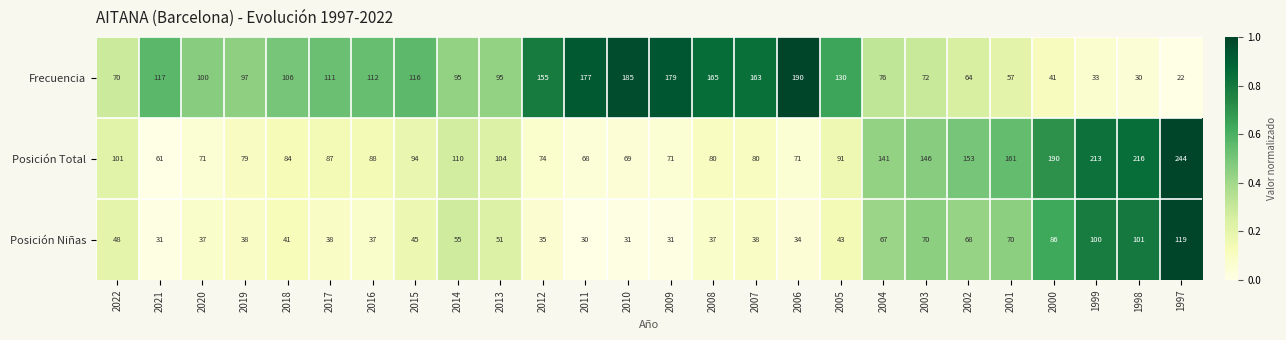

What is the difference between the Posición Niñas values at 2014 and 2004?

12